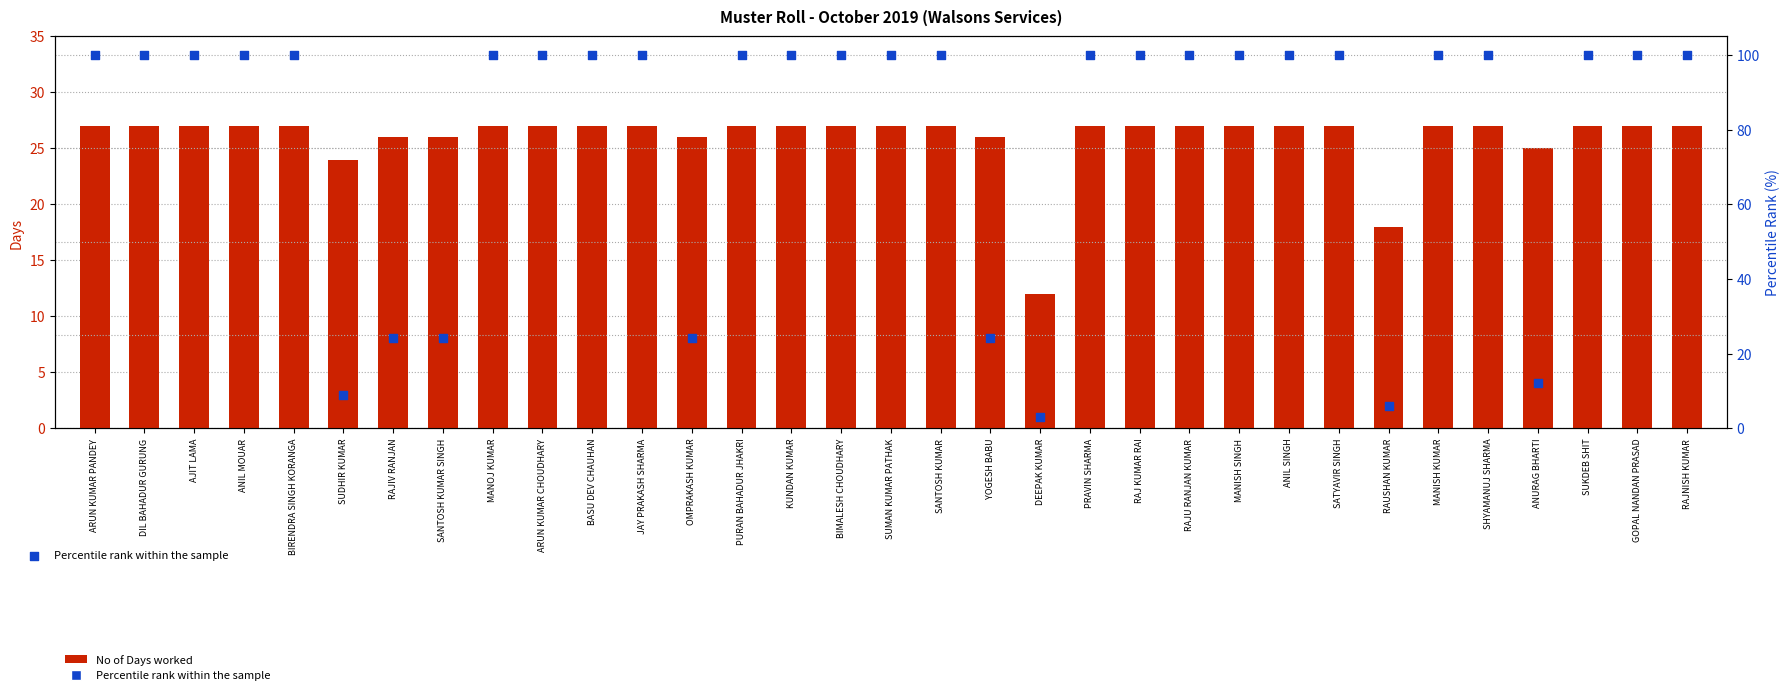

What are all the series names shown in the legend?

No of Days worked, Percentile rank within the sample